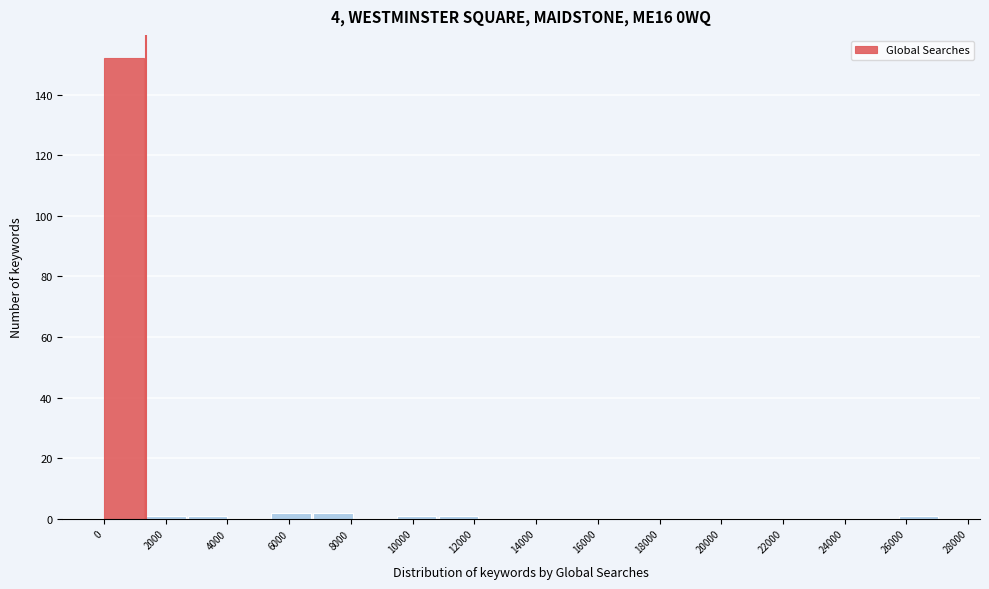

What is the height of the bar covering 6800 to 8200 on the x-axis? Neither the bar edges nor the heights are printed on the chart, so give them approximately, as read against the axes.

2